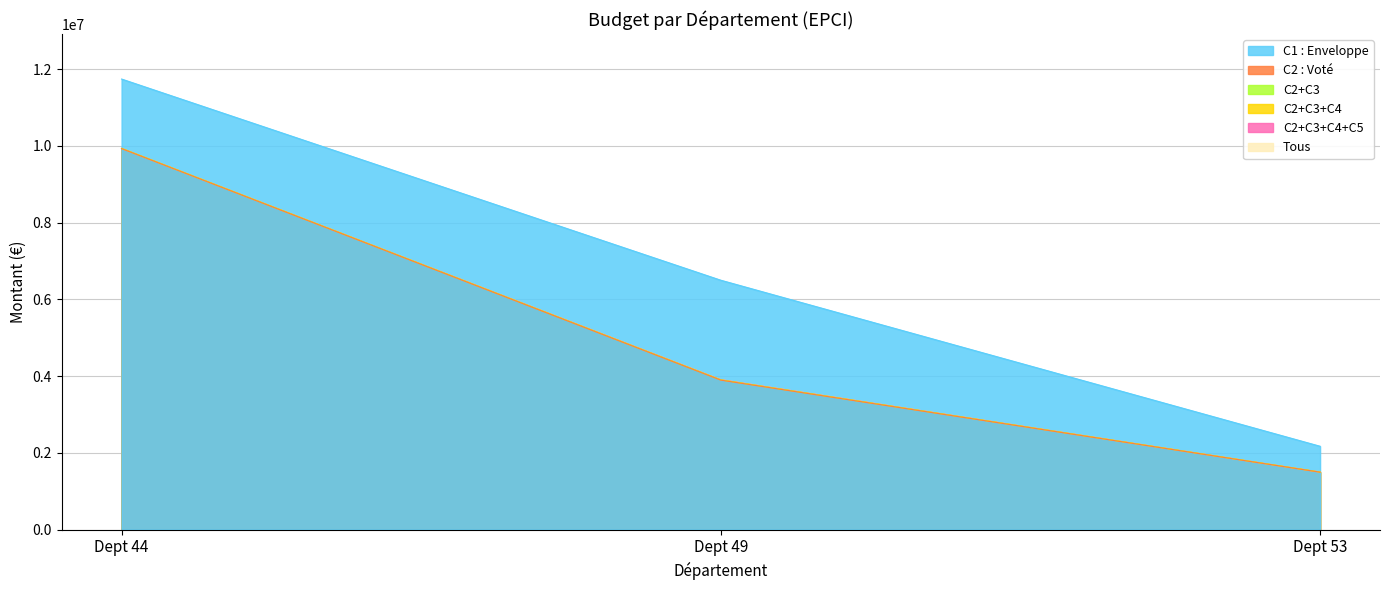

What position from the left is 53?

3